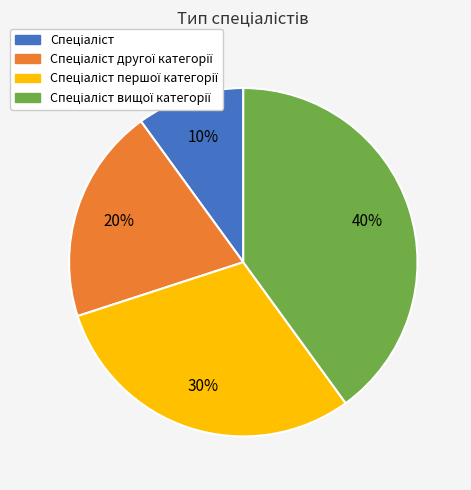

Does any single category account for the majority?

No